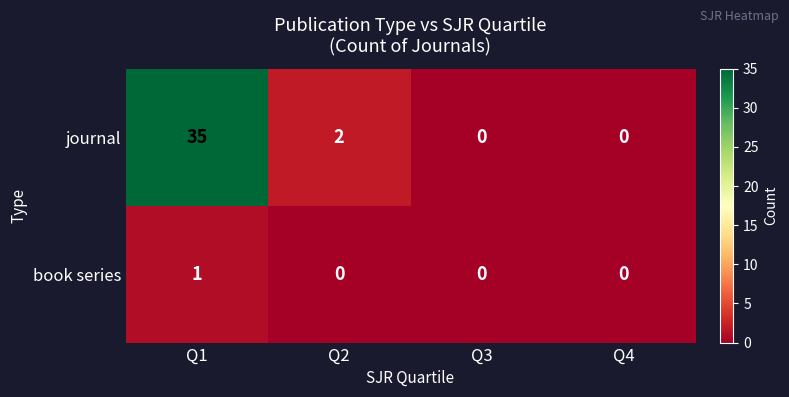

Which category has the highest value across all series?

Q1